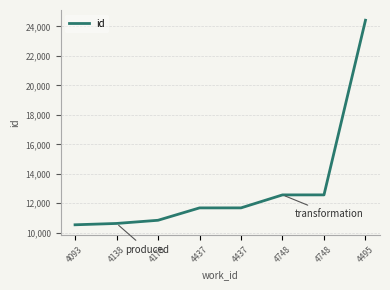

Is this an area chart (filled region under the line)?

No